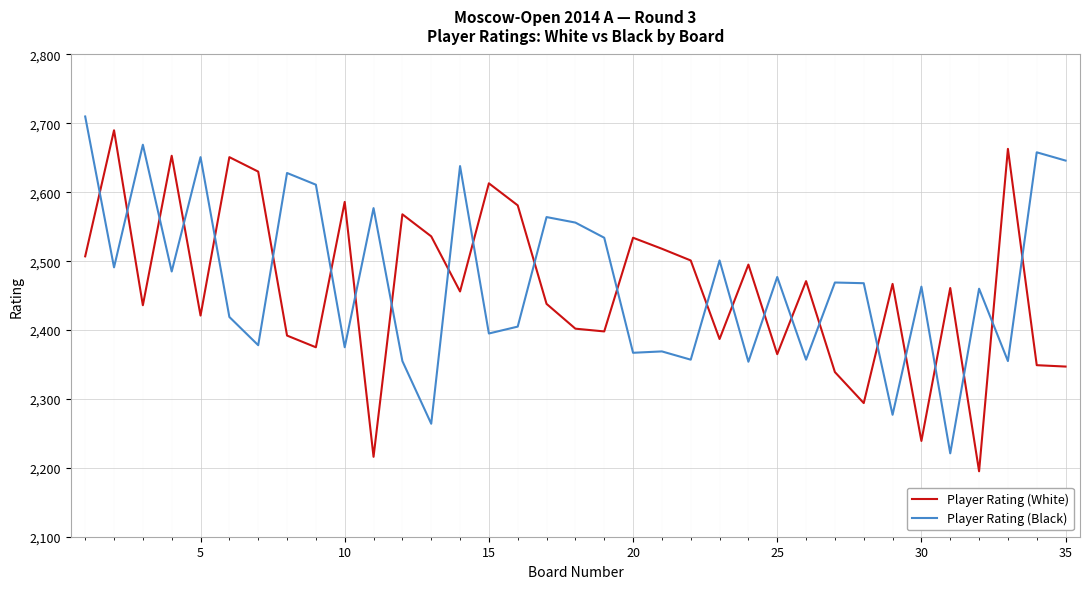

Rank the series by their maximum value, from lowest to highest.

Player Rating (White), Player Rating (Black)